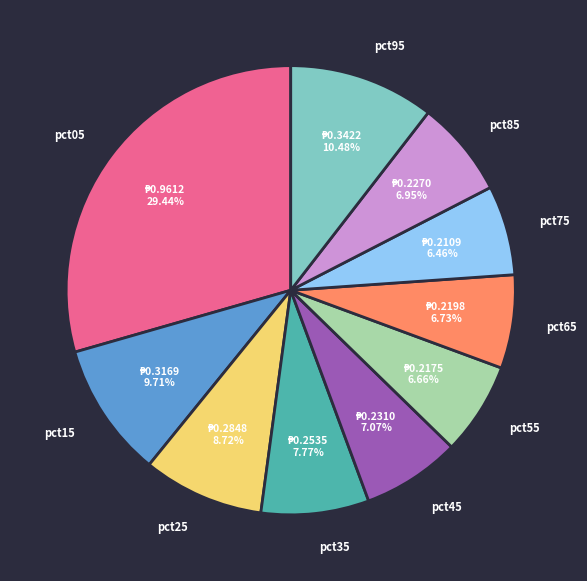

Combined, do pct75 and pct35 account for over 50%?

No